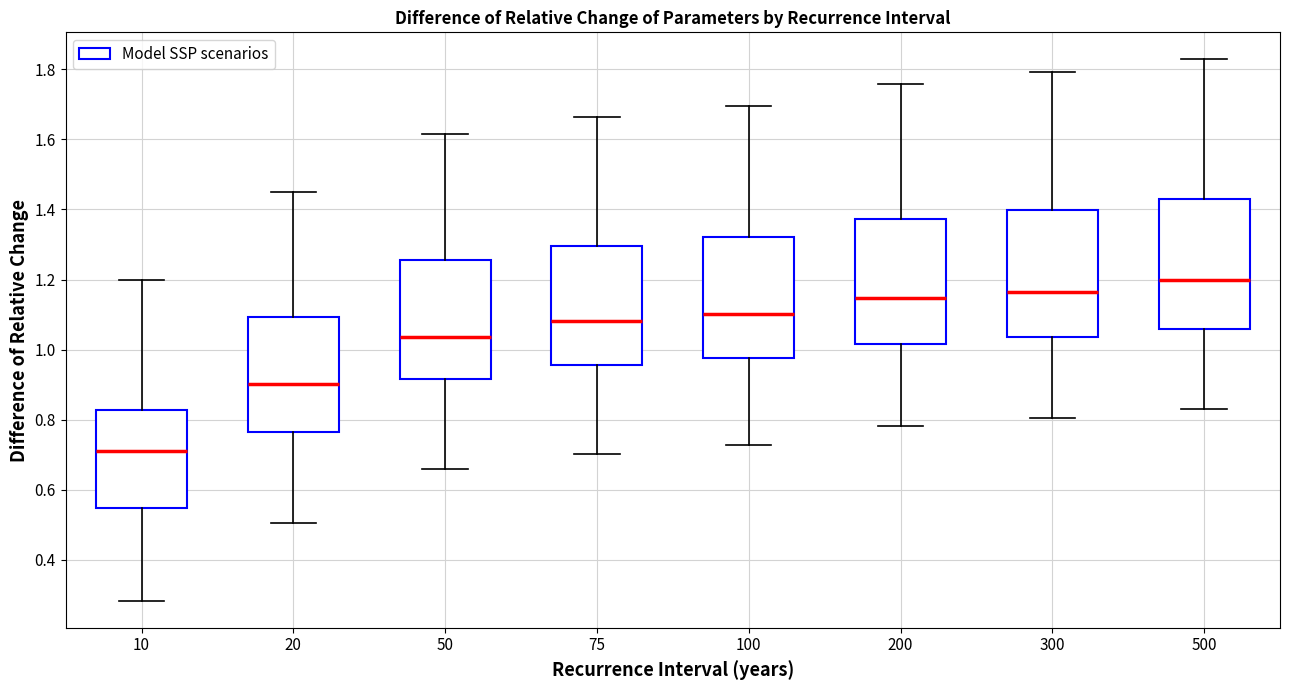

Reading left to right, transcribe this box plot: for each box, give where its median line is, the range the box spans, and where its two whiskers end, as read against the y-axis. The values are not printed on the chart, so give them approximately, as read against the axis.

10: median 0.72, box 0.54 to 0.82, whiskers 0.28 to 1.20
20: median 0.90, box 0.76 to 1.10, whiskers 0.50 to 1.46
50: median 1.04, box 0.92 to 1.26, whiskers 0.66 to 1.62
75: median 1.08, box 0.96 to 1.30, whiskers 0.70 to 1.66
100: median 1.10, box 0.98 to 1.32, whiskers 0.72 to 1.70
200: median 1.14, box 1.02 to 1.38, whiskers 0.78 to 1.76
300: median 1.16, box 1.04 to 1.40, whiskers 0.80 to 1.80
500: median 1.20, box 1.06 to 1.42, whiskers 0.84 to 1.82